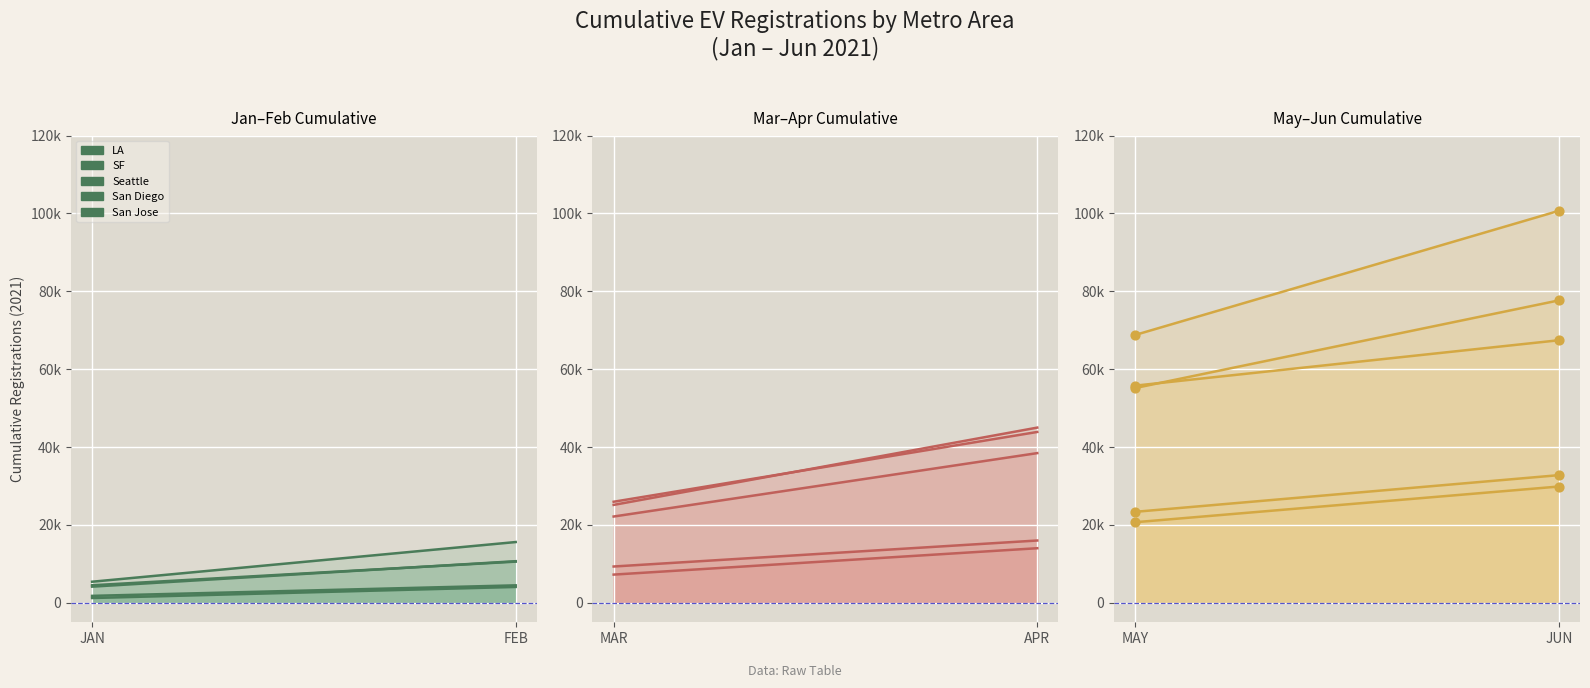

At which category is the sum across all series the highest?

FEB